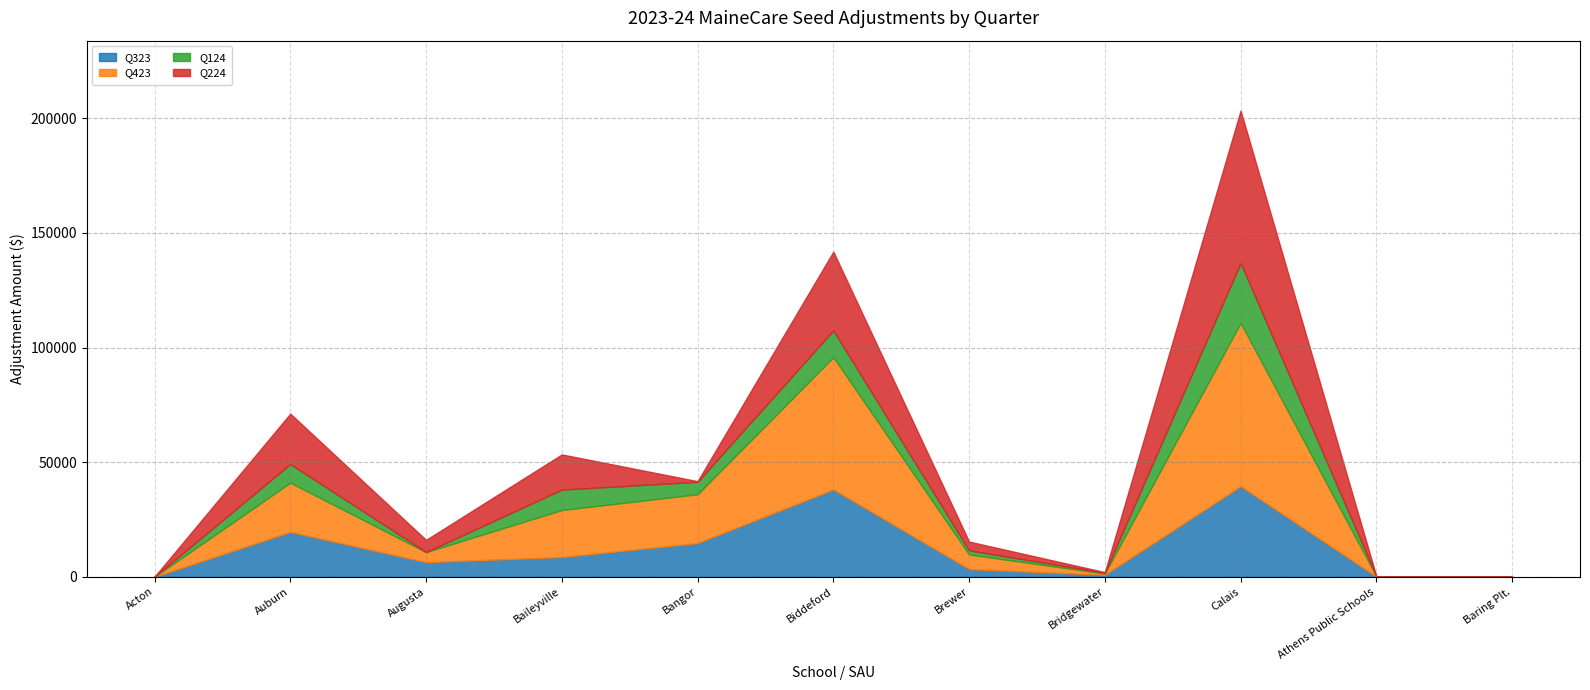

At which category is the sum across all series the highest?

Calais